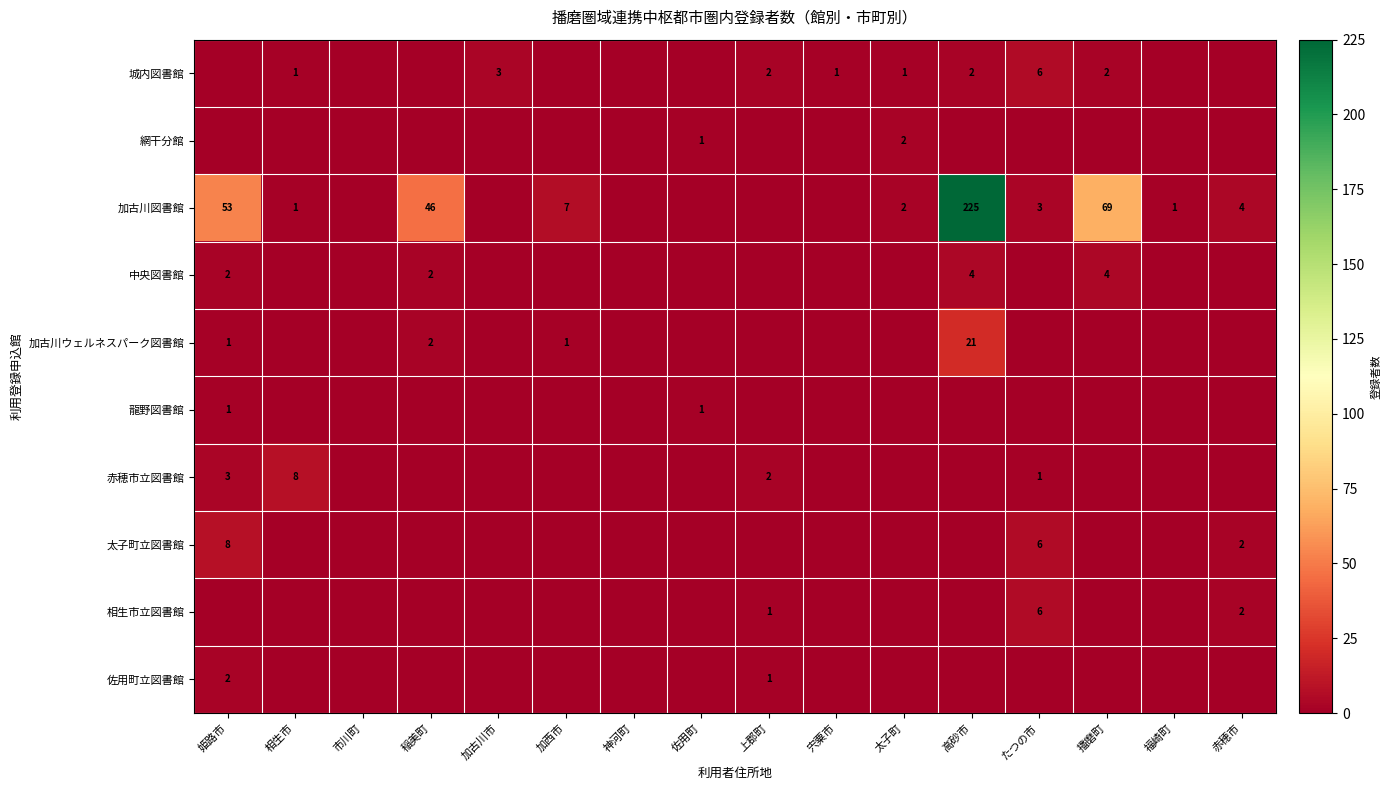

The value of 赤穂市立図書館 at 姫路市 is 5. True or false?

False